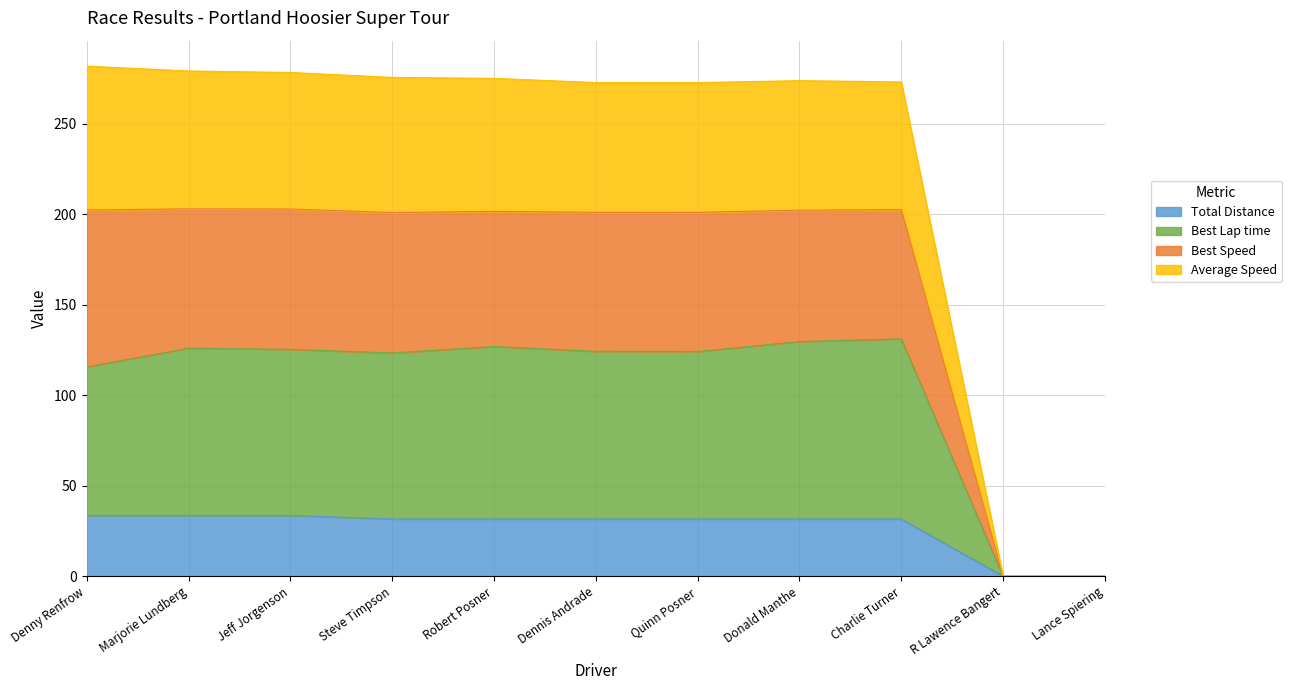

What is the greatest value displayed?

281.9